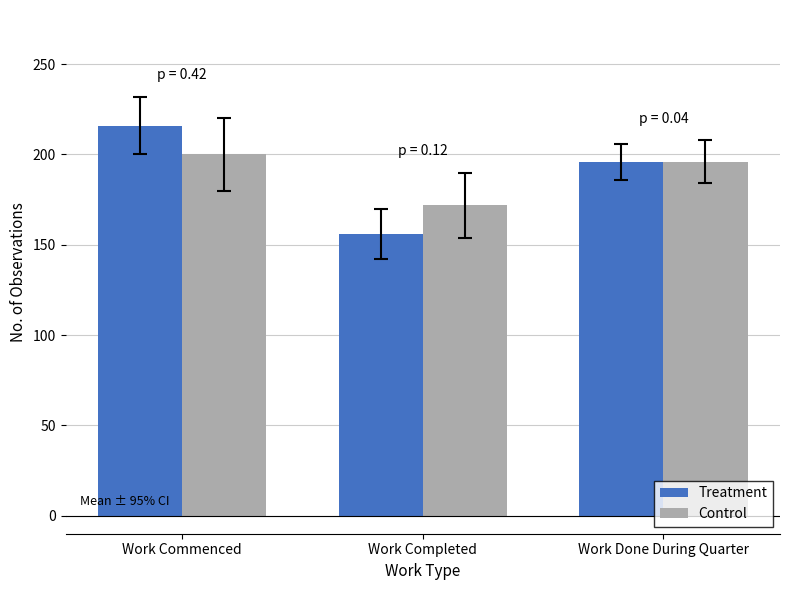

Rank the series by their maximum value, from highest to lowest.

Treatment, Control